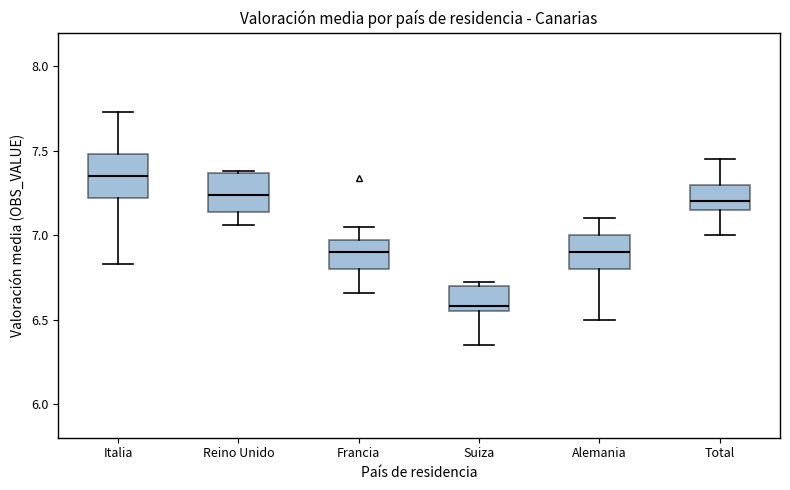

Which box's median line is the lowest?

Suiza